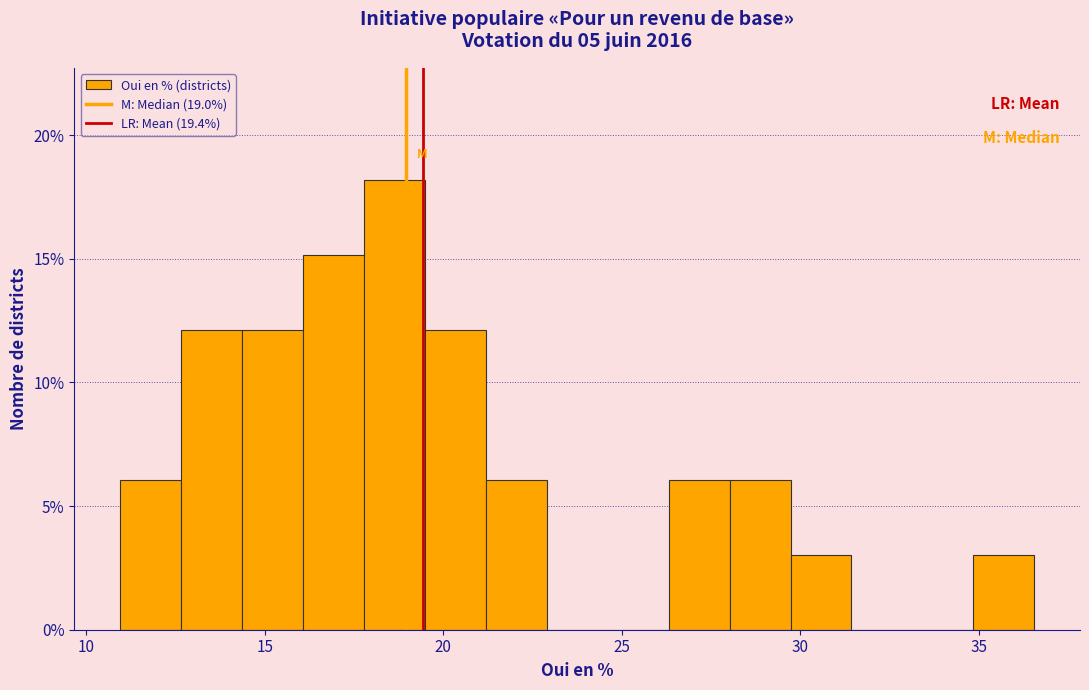

Read against the x-axis, roughly where is the centre of the tallest bar?

18.5